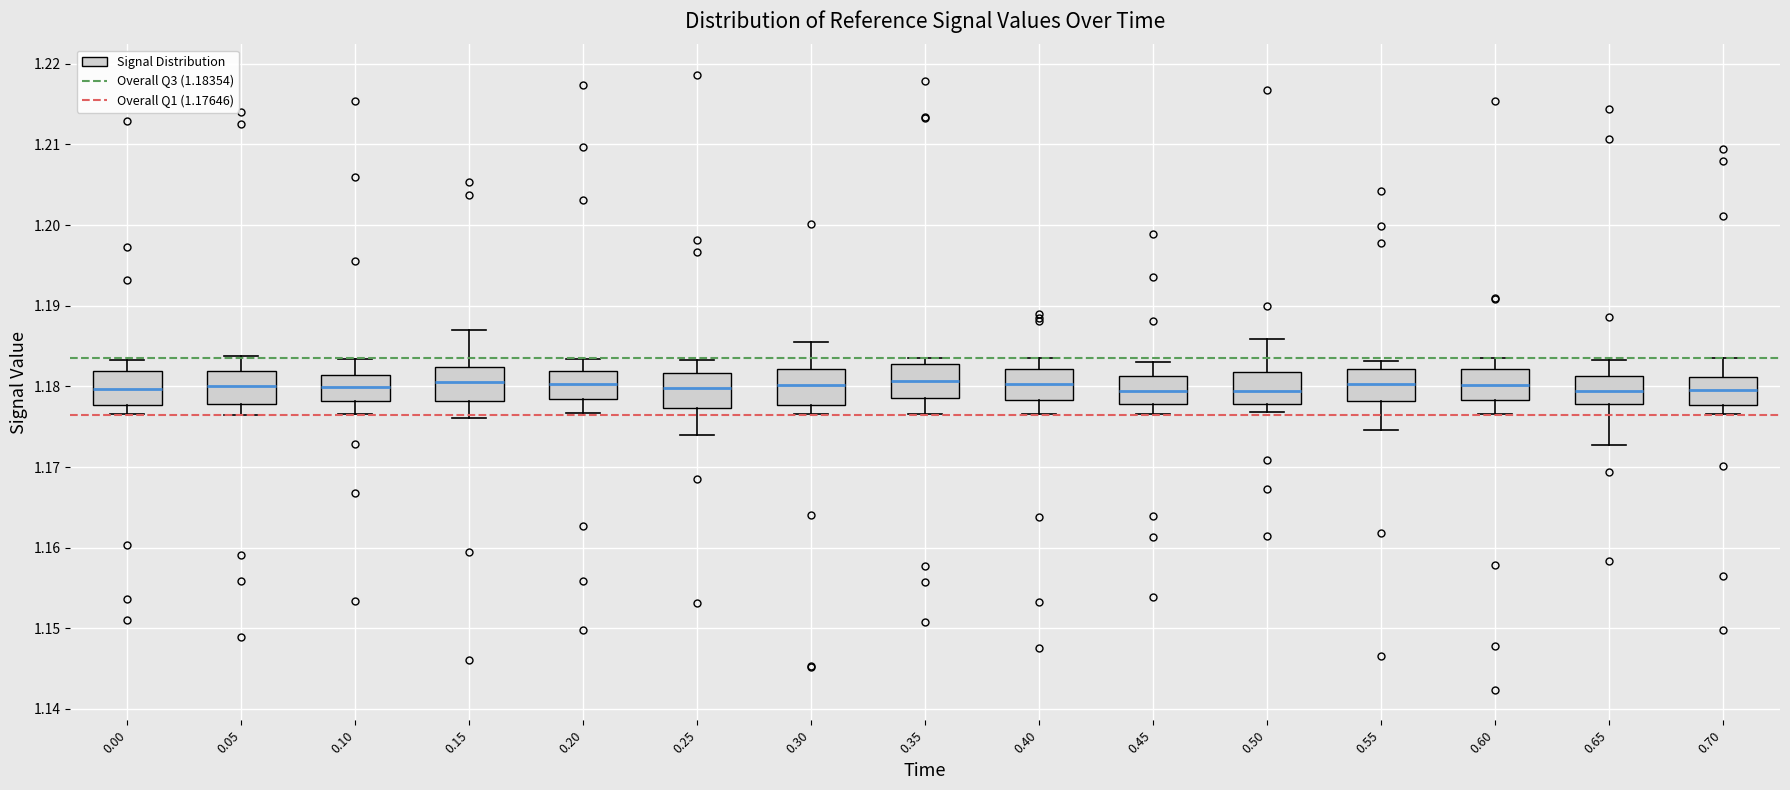

Reading left to right, read every box against the y-axis: the position of its median line, the range the box covers, and the ends of its whiskers. The values are not printed on the chart, so give them approximately, as read against the axis.

0.00: median 1.180, box 1.178 to 1.182, whiskers 1.177 to 1.183
0.05: median 1.180, box 1.178 to 1.182, whiskers 1.176 to 1.184
0.10: median 1.180, box 1.178 to 1.181, whiskers 1.177 to 1.183
0.15: median 1.181, box 1.178 to 1.182, whiskers 1.176 to 1.187
0.20: median 1.180, box 1.178 to 1.182, whiskers 1.177 to 1.183
0.25: median 1.180, box 1.177 to 1.182, whiskers 1.174 to 1.183
0.30: median 1.180, box 1.178 to 1.182, whiskers 1.177 to 1.186
0.35: median 1.181, box 1.179 to 1.183, whiskers 1.177 to 1.184
0.40: median 1.180, box 1.178 to 1.182, whiskers 1.177 to 1.184
0.45: median 1.179, box 1.178 to 1.181, whiskers 1.177 to 1.183
0.50: median 1.179, box 1.178 to 1.182, whiskers 1.177 to 1.186
0.55: median 1.180, box 1.178 to 1.182, whiskers 1.175 to 1.183
0.60: median 1.180, box 1.178 to 1.182, whiskers 1.177 to 1.184
0.65: median 1.179, box 1.178 to 1.181, whiskers 1.173 to 1.183
0.70: median 1.180, box 1.178 to 1.181, whiskers 1.177 to 1.183